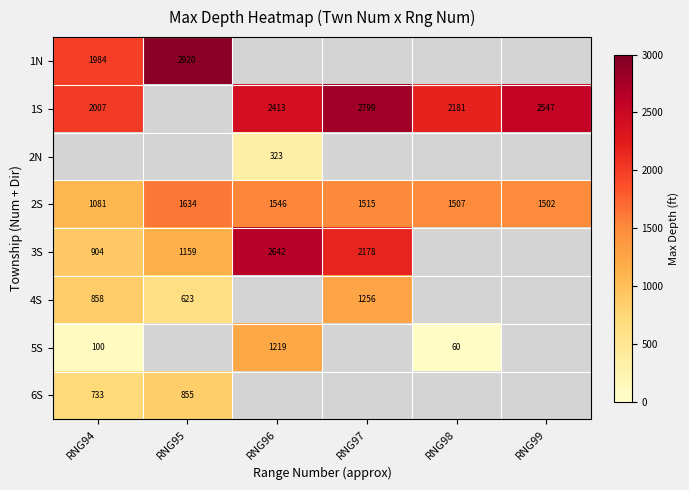

At which label does 2S first exceed 1515?

RNG95